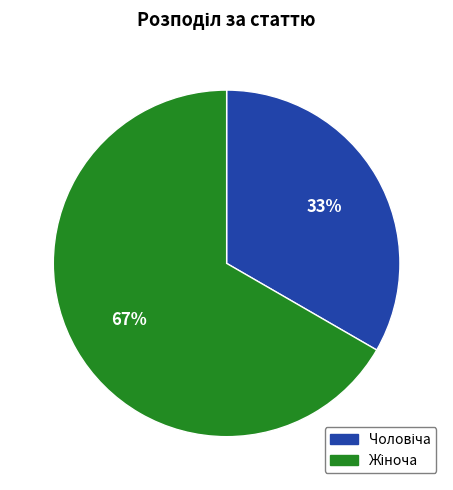

How many slices are in this pie chart?

2